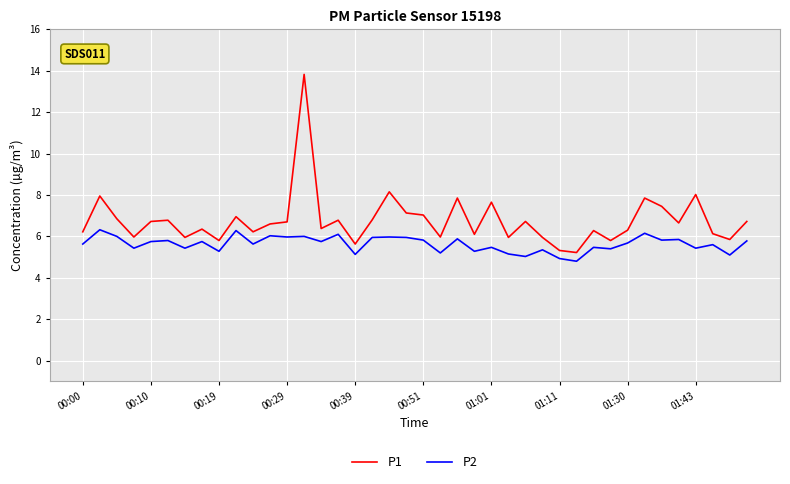

Which series has the largest total across all categories?

P1